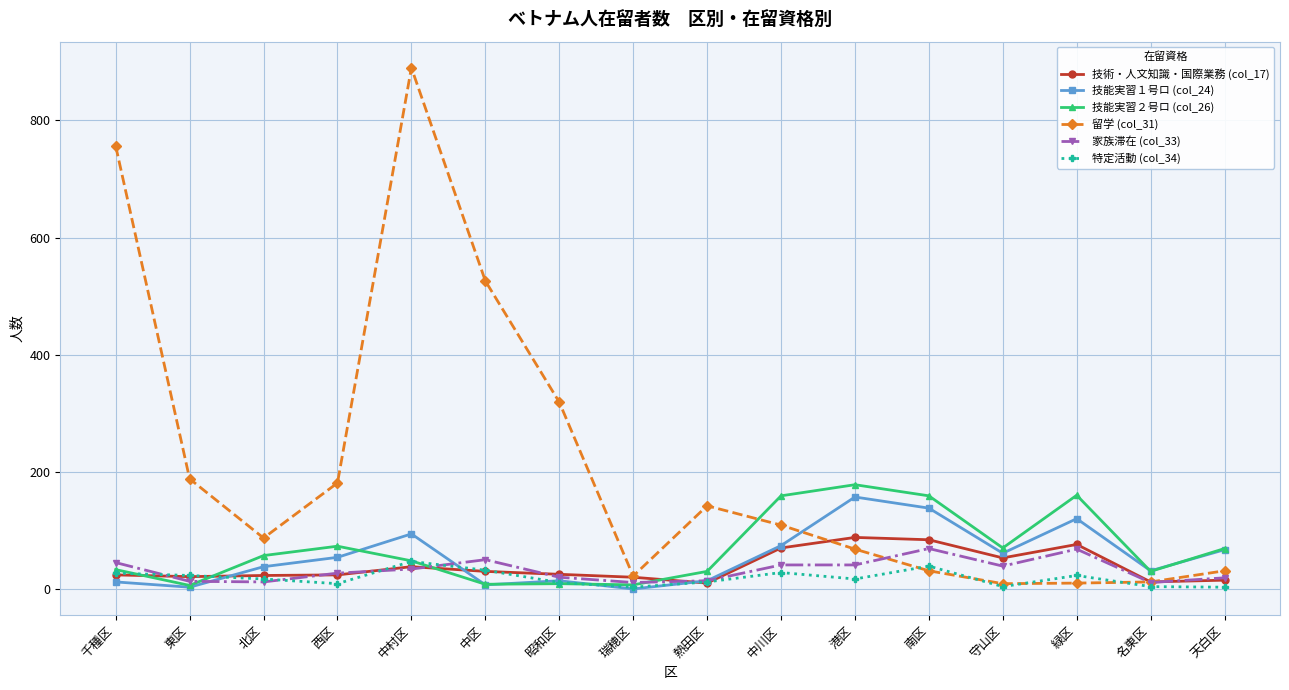

True or false: 技術・人文知識・国際業務 (col_17) has more than 2 points higher than both neighbors.

True